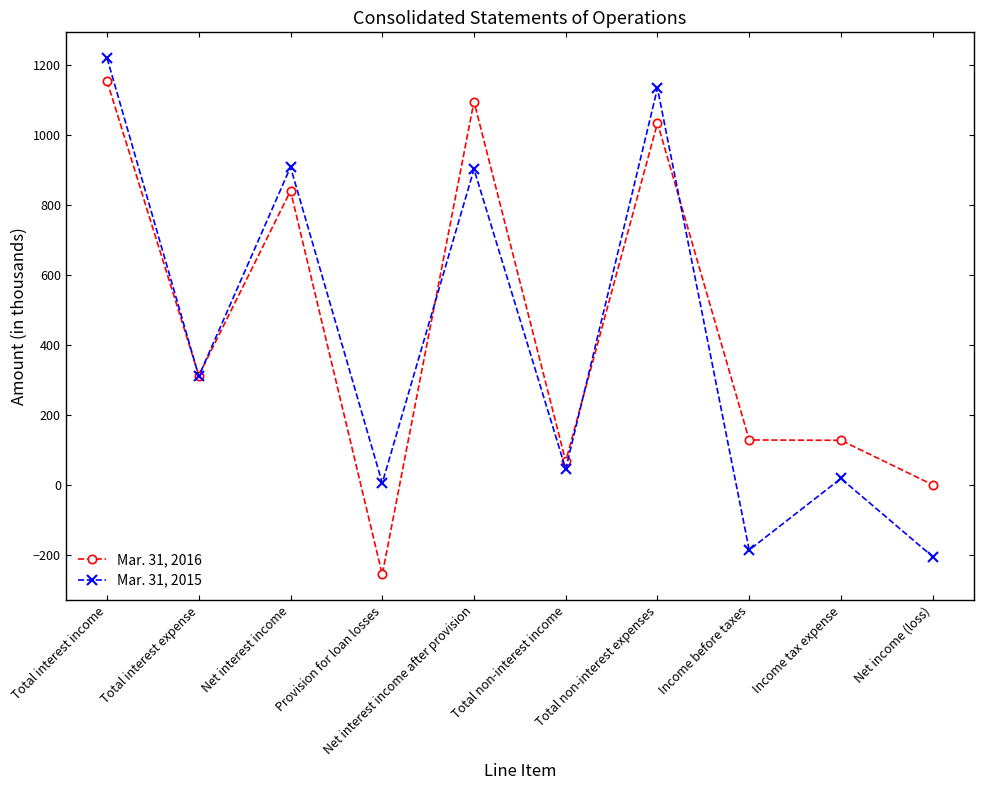

What is the label of the 8th point from the right?

Net interest income